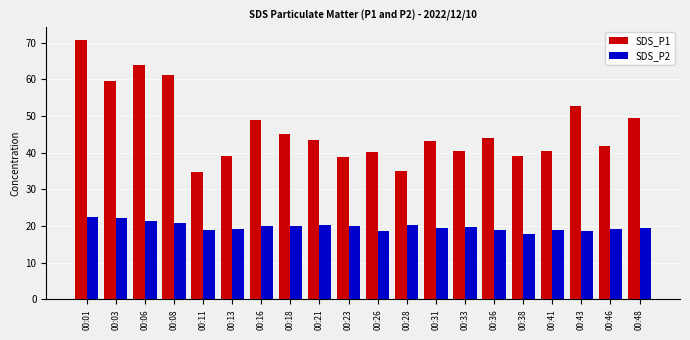

What is the difference between the highest and lowest values at 00:26?

21.6